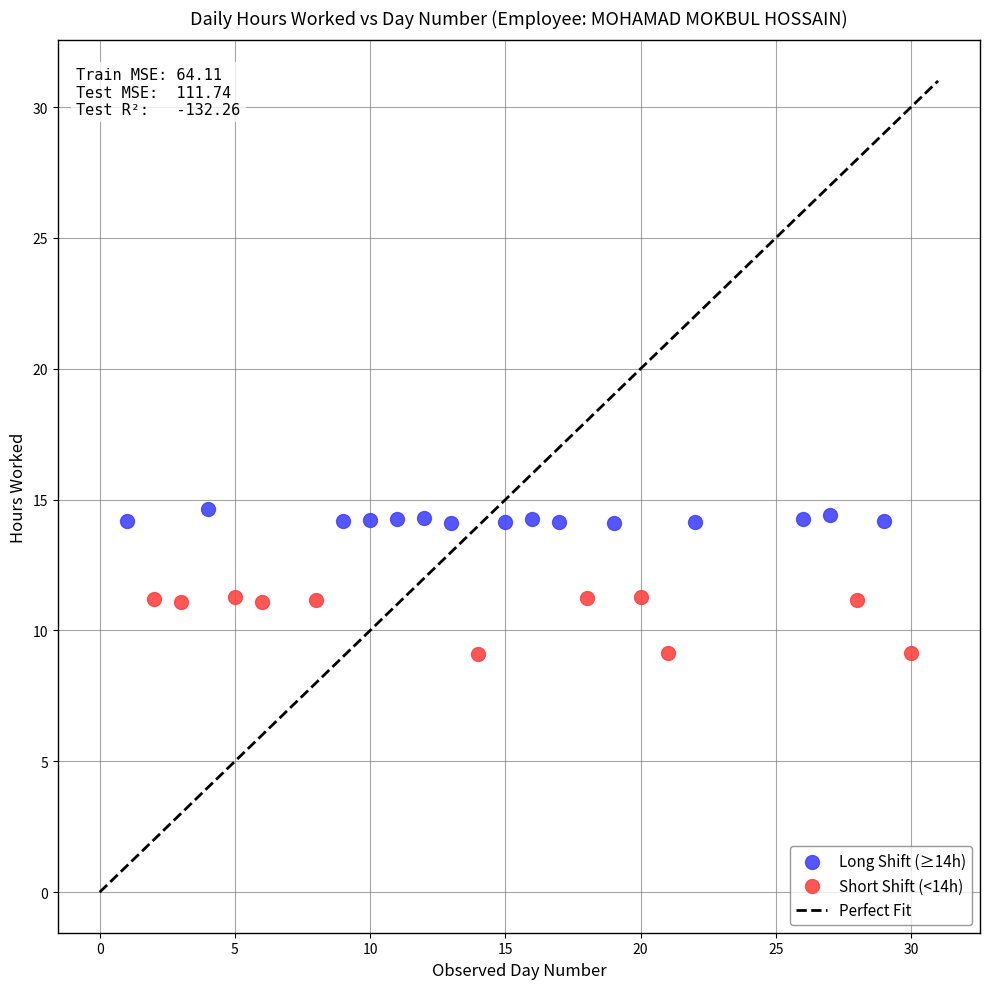

Which series has the largest Y range (max minus min)?

Short Shift (<14h)